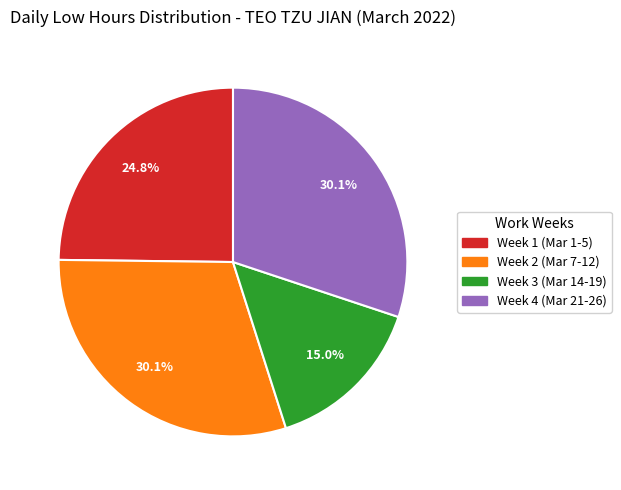

Is there a majority slice in this chart?

No